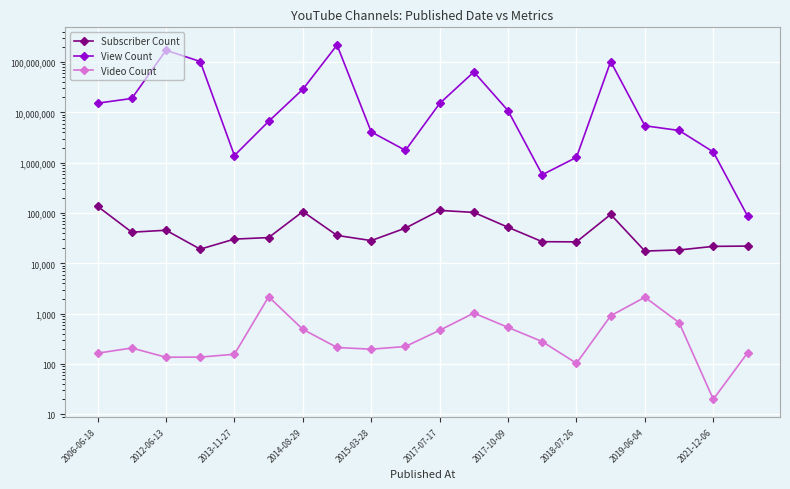

List the series in order of their peak value, lowest first.

Video Count, Subscriber Count, View Count